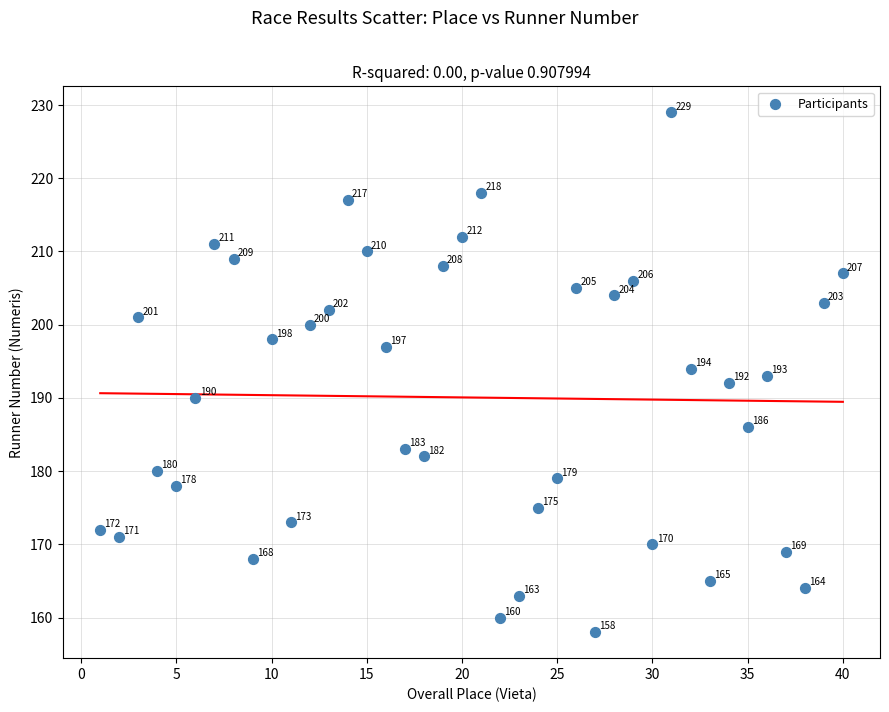

What is the range of X values (max minus min)?

39